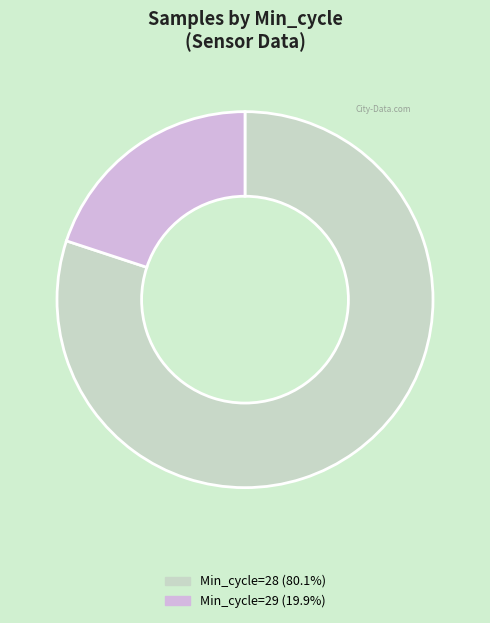

Is there any slice that represents more than half of the pie?

Yes